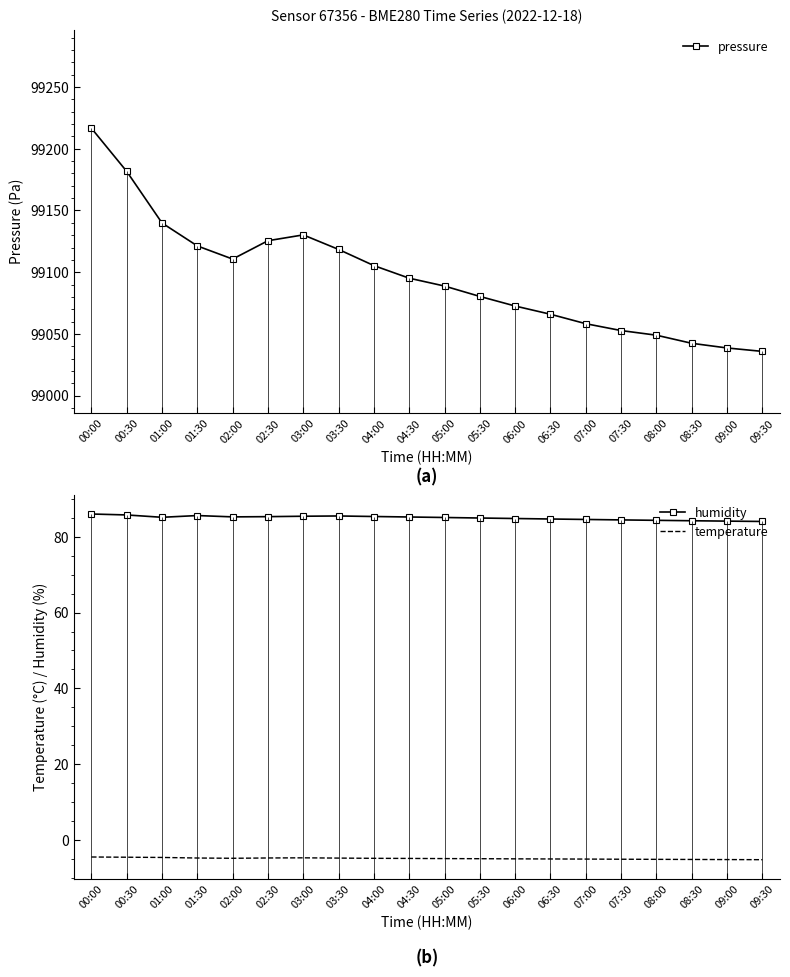

What is the approximate value of temperature at 08:30?

-5.2